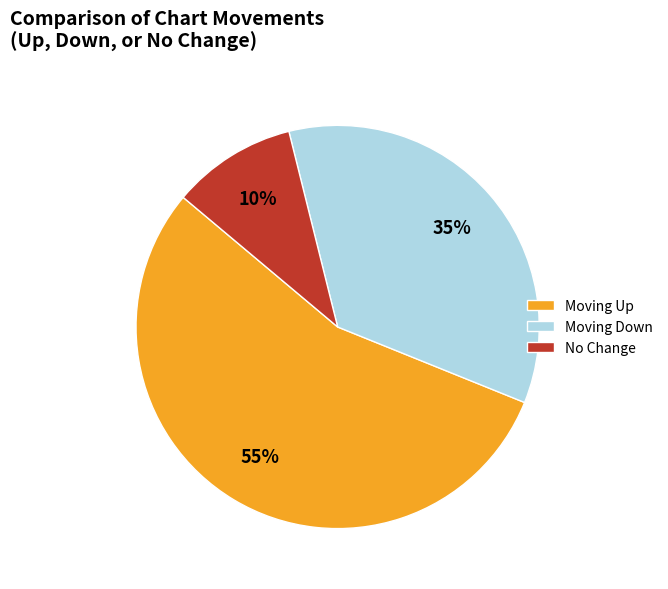

The Moving Up slice represents 67% of the pie. True or false?

False